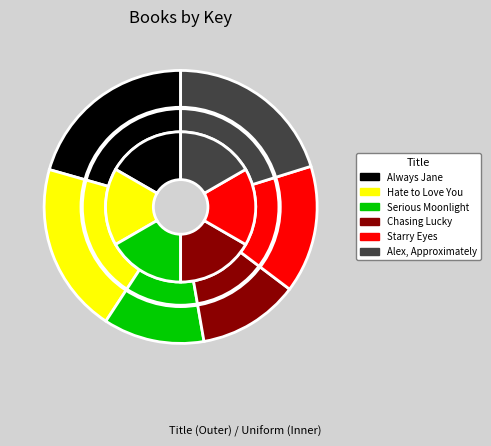

The Serious Moonlight slice represents 12% of the pie. True or false?

True